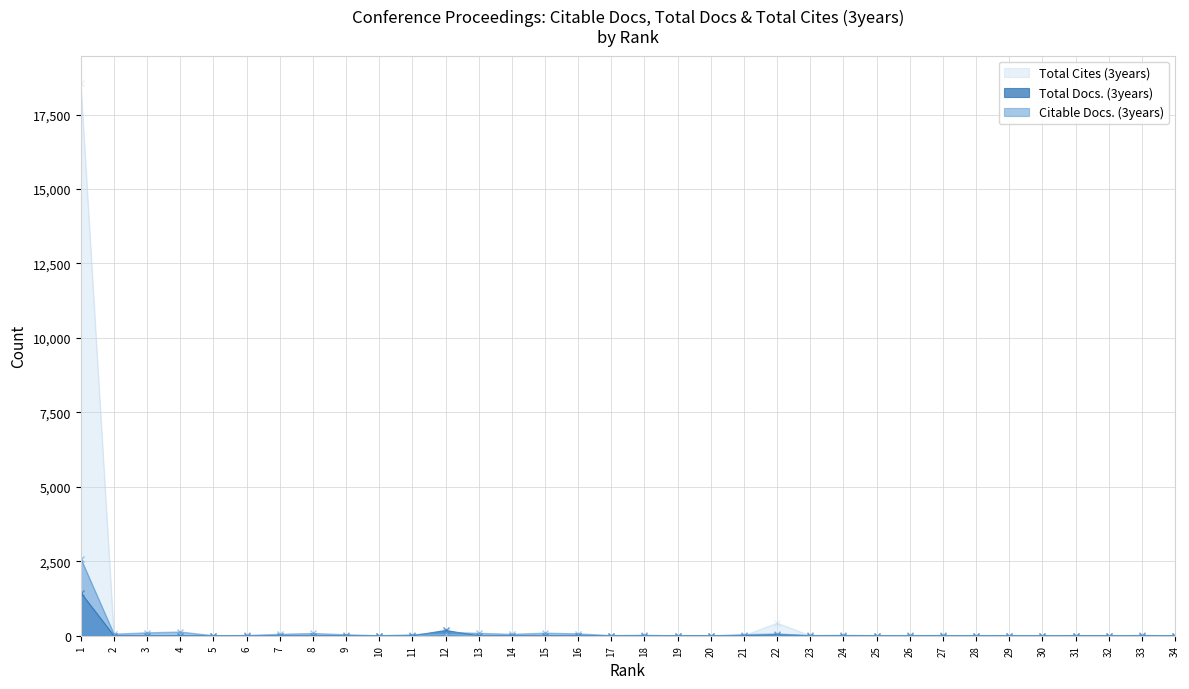

What are all the series names shown in the legend?

Total Cites (3years), Total Docs. (3years), Citable Docs. (3years)